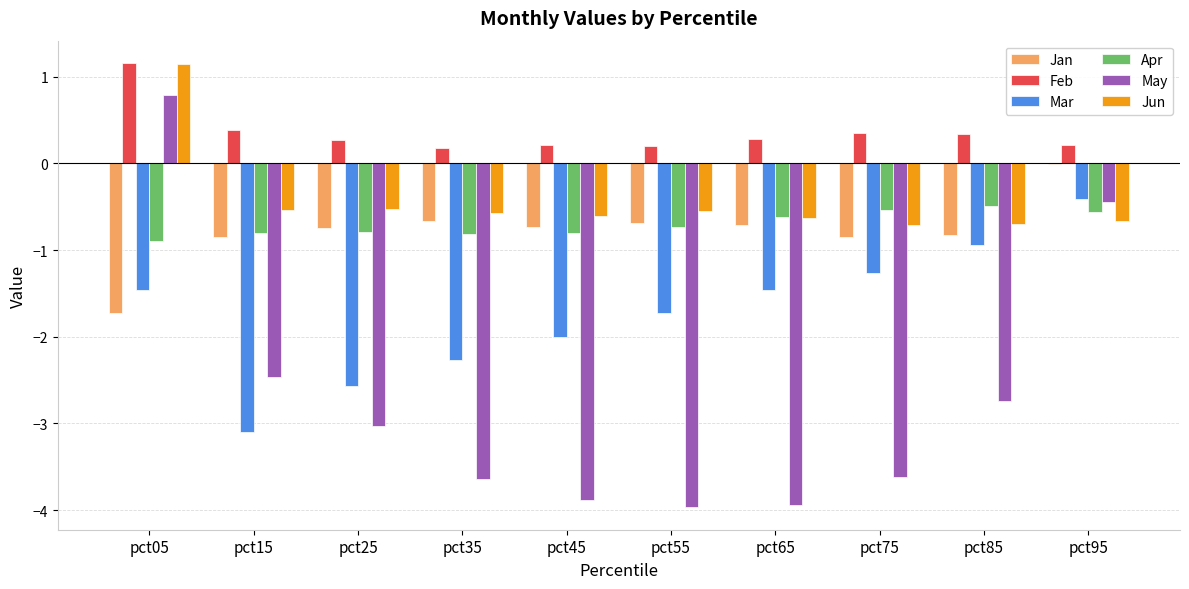

Which series has the largest total across all categories?

Feb